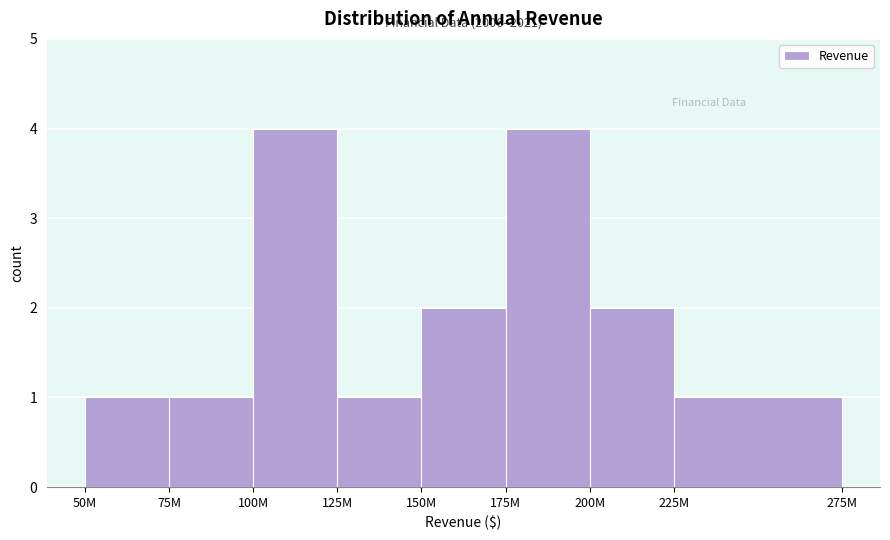

Reading left to right, list all the values displayed in this chart.

1	1	4	1	2	4	2	1